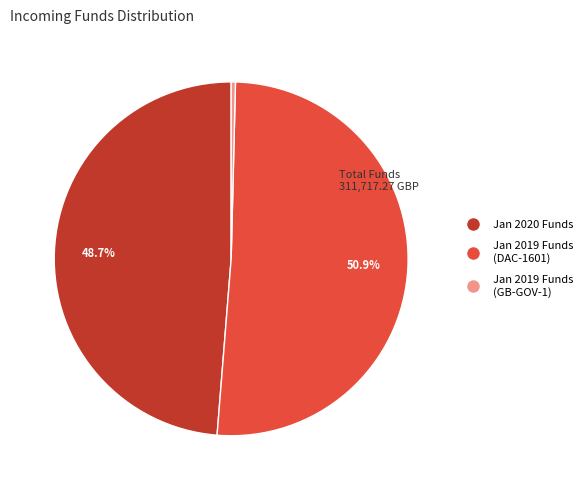

Is there any slice that represents more than half of the pie?

Yes